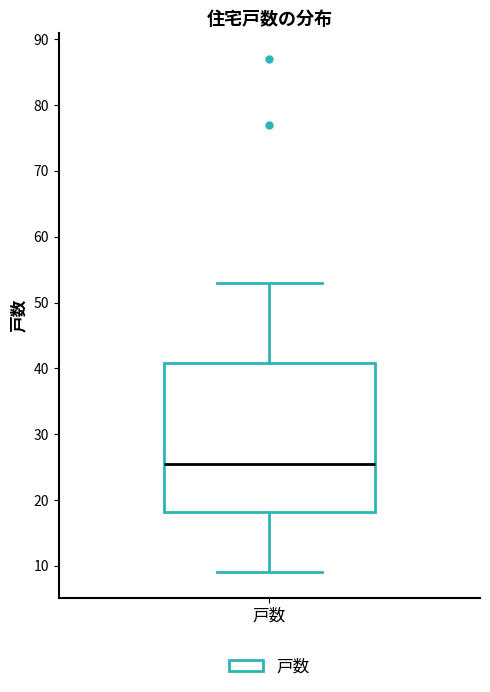

Where is the upper edge of the box for 戸数 on the y-axis? The values are not printed on the chart, so give them approximately, as read against the axis.

41